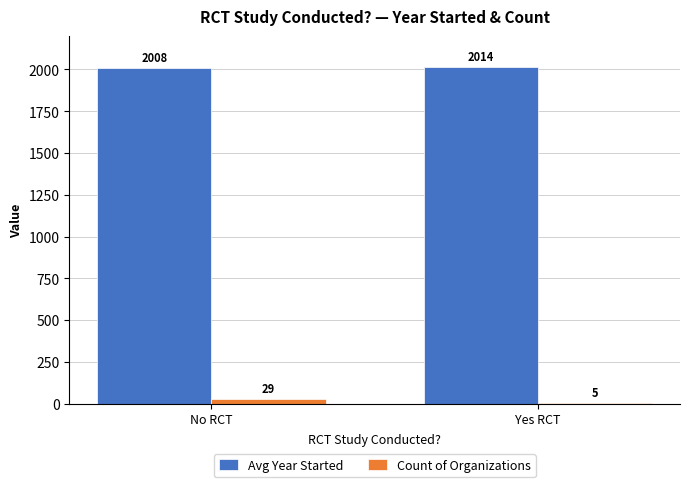

The Count of Organizations series shows 29.0 at No RCT. True or false?

True